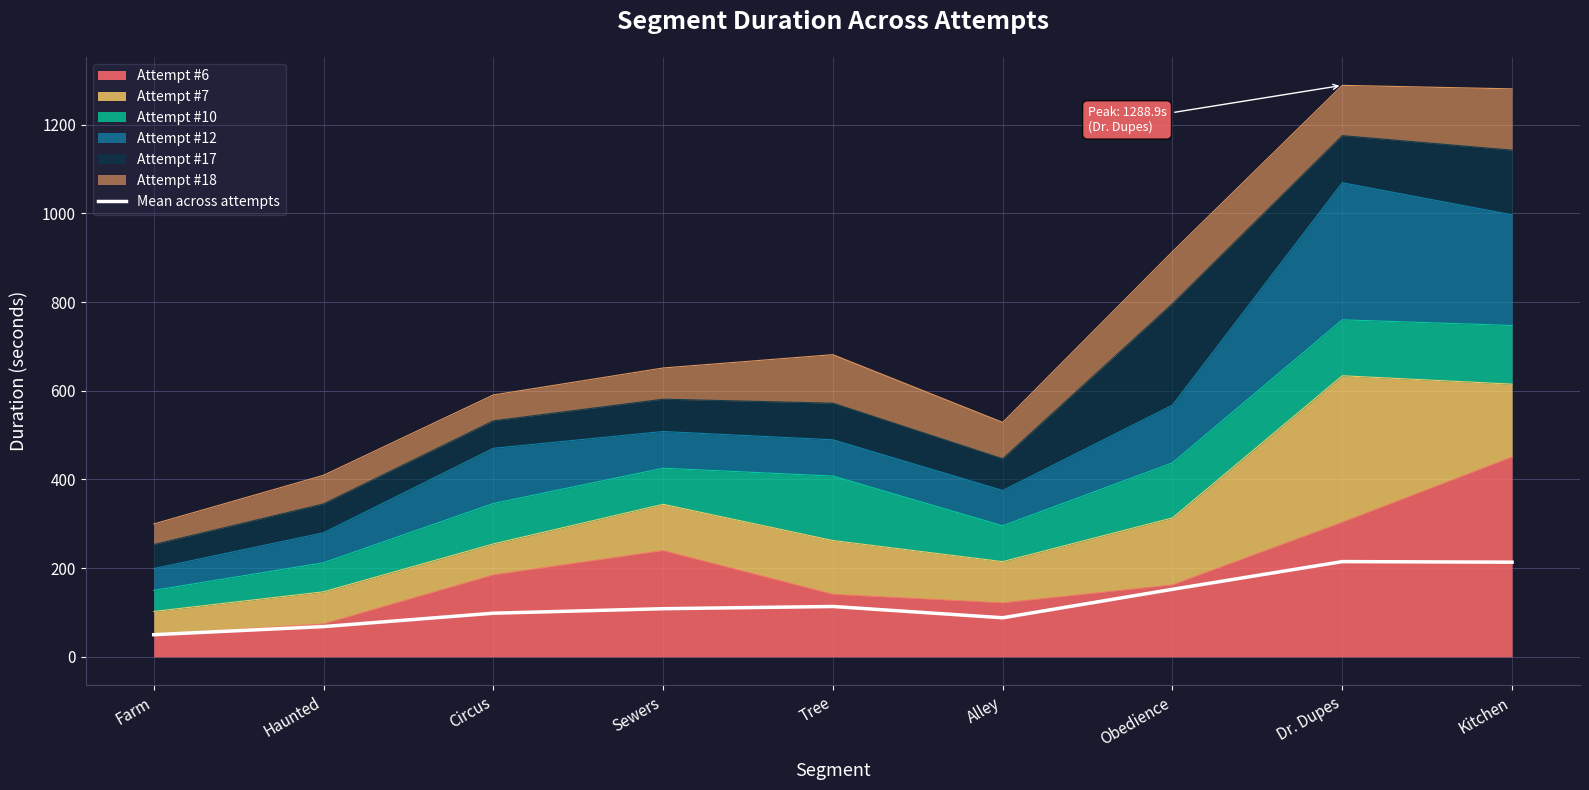

Rank the categories by value from lowest to highest.

Farm, Haunted, Alley, Circus, Sewers, Tree, Obedience, Kitchen, Dr. Dupes